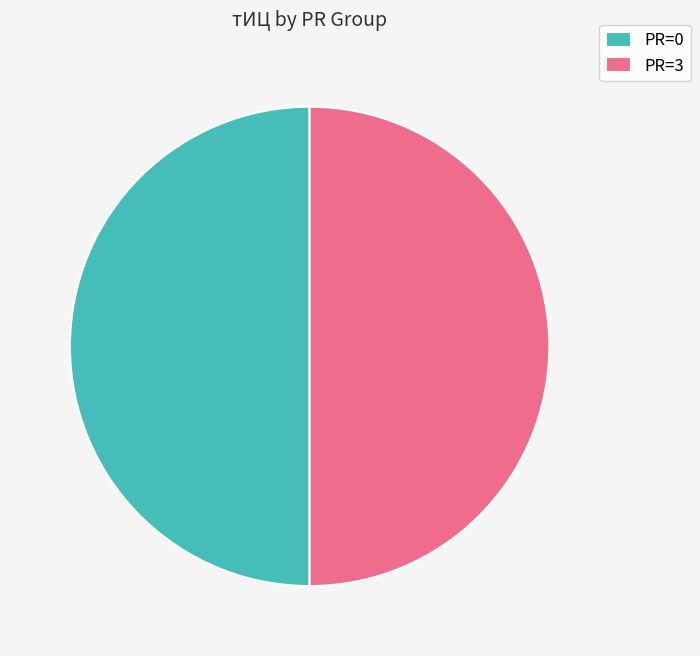

The PR=0 slice represents 62% of the pie. True or false?

False